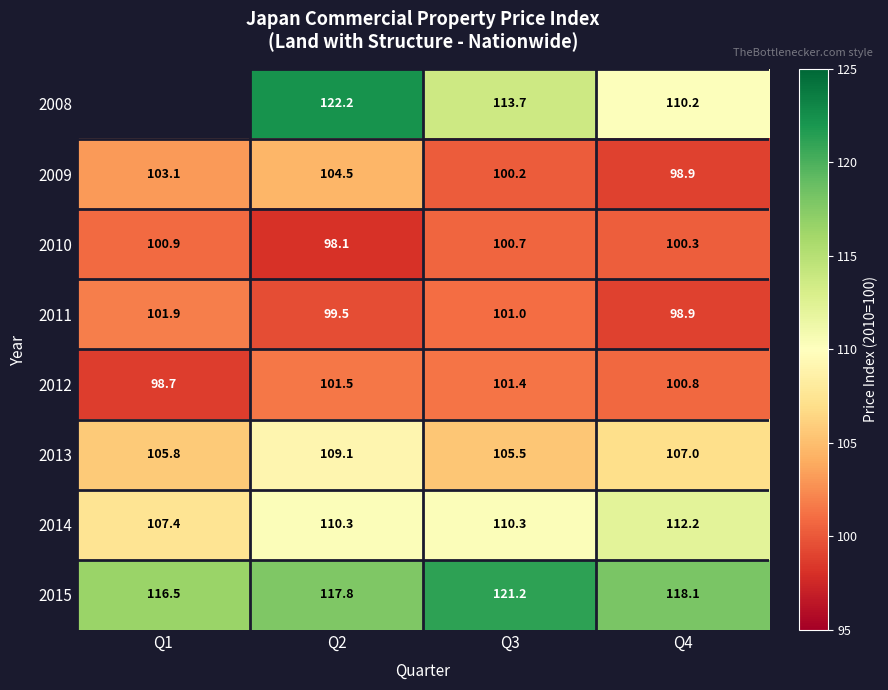

Count the number of categories in the chart.

4